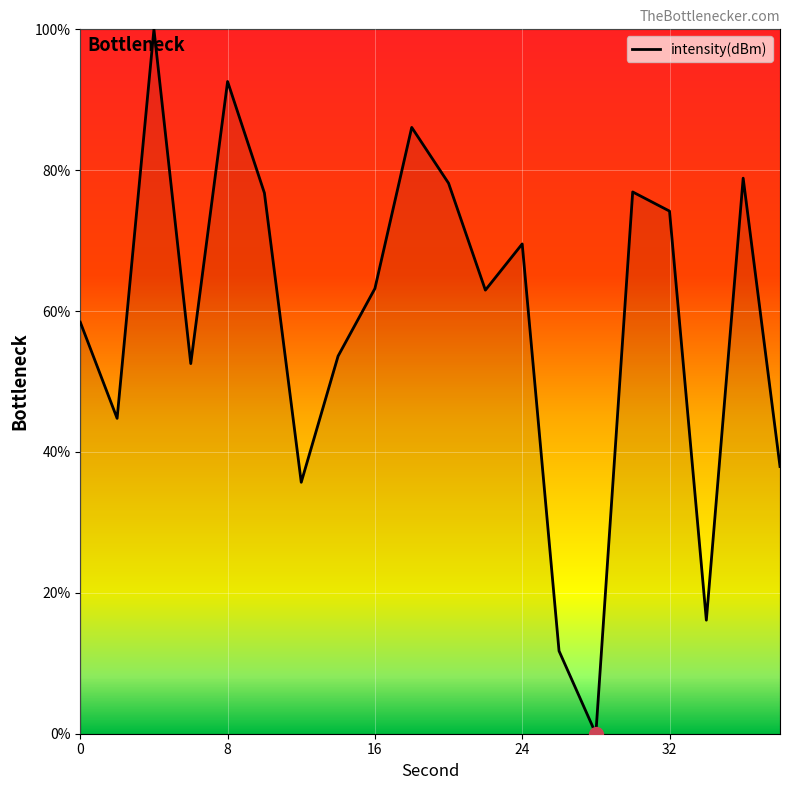

What is the greatest value displayed?

100.0